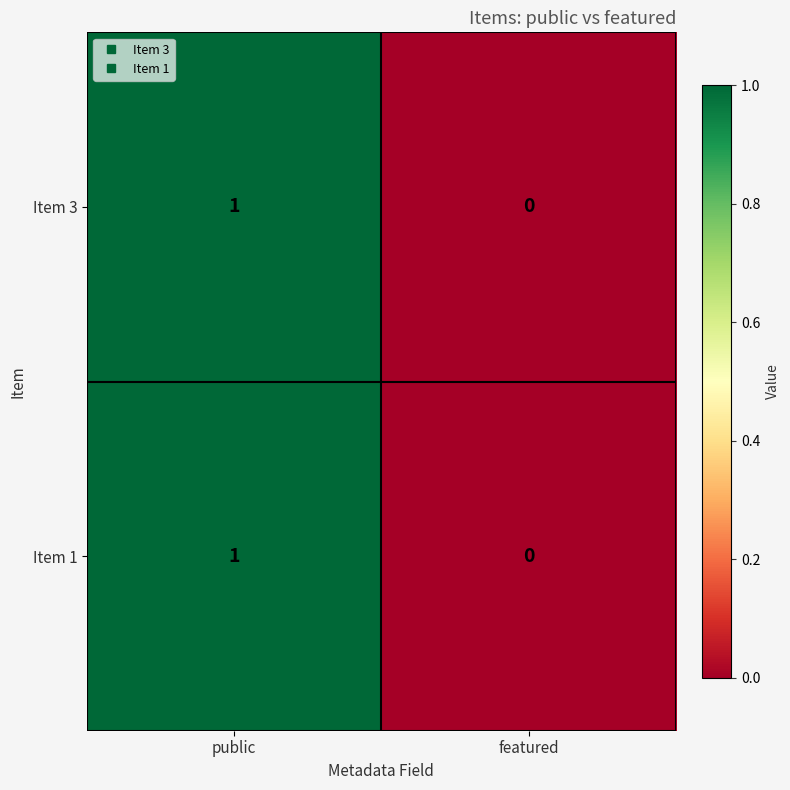

At which category is the sum across all series the highest?

public